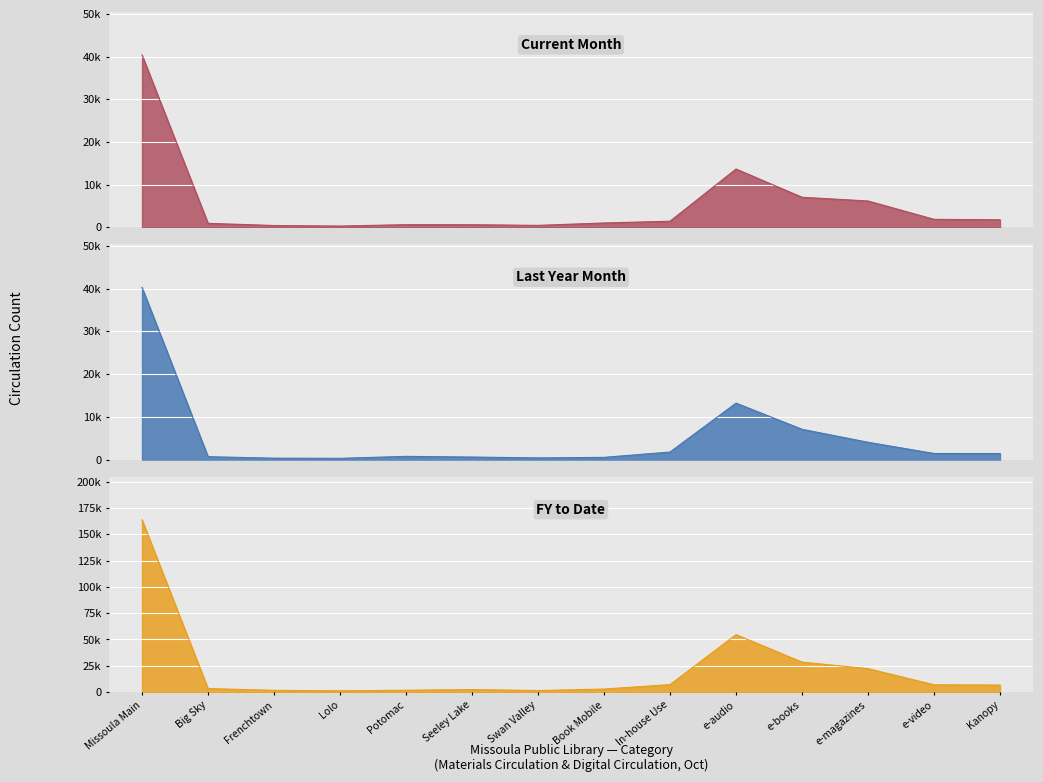

Where does the Current Month series first go above 1399?

Missoula Main